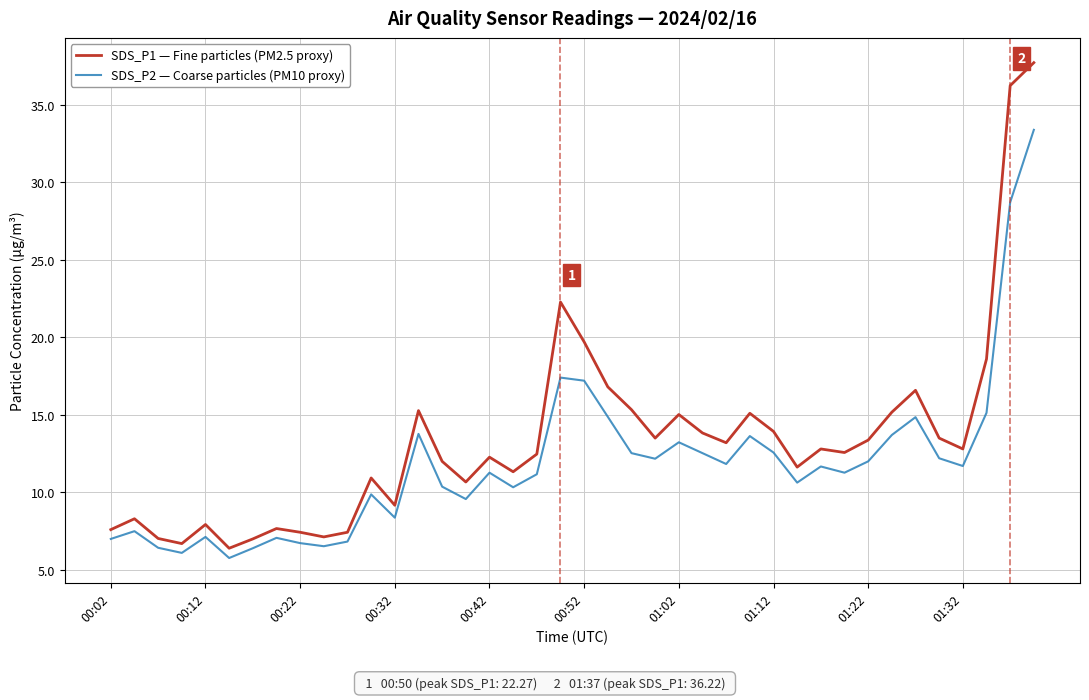

How many lines are shown in the chart?

2